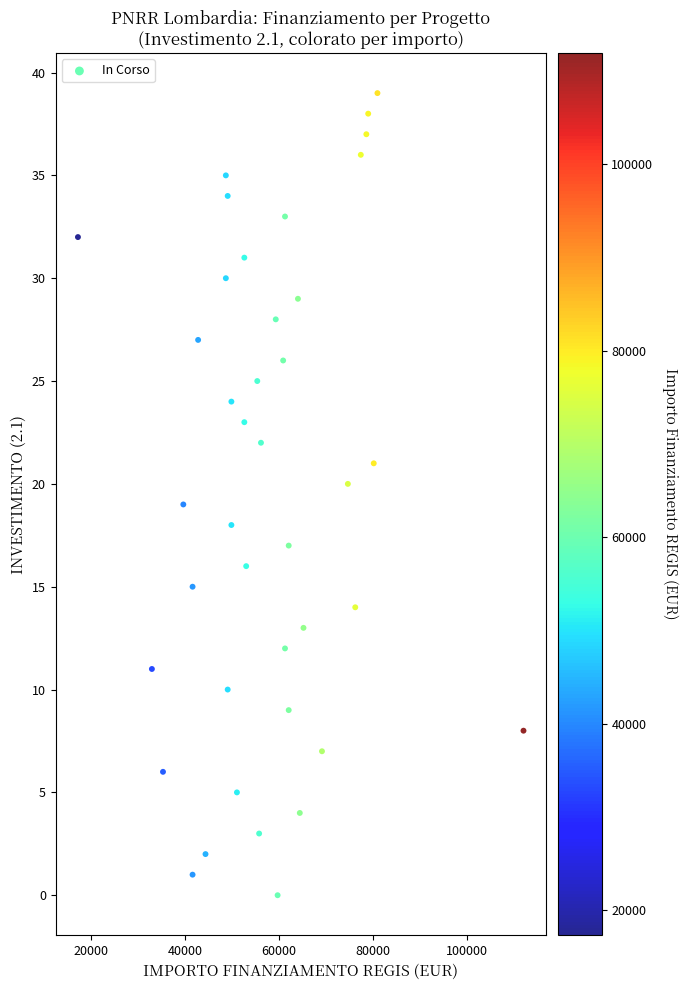

What is the range of Y values (max minus min)?

39